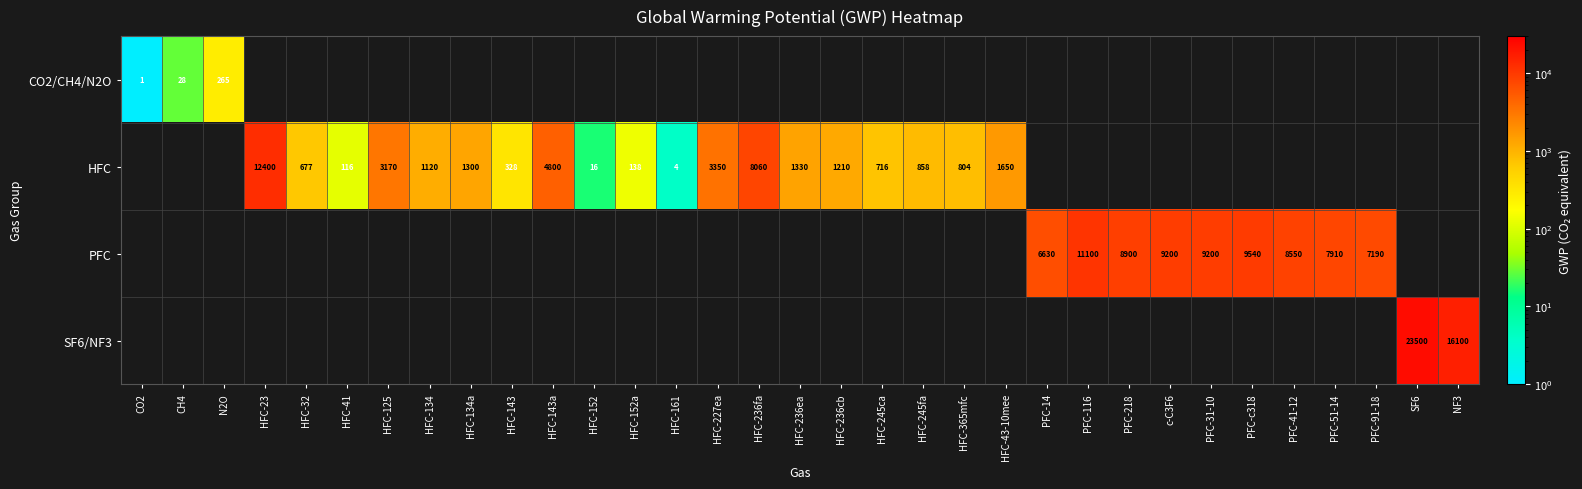

The HFC series shows 138 at HFC-152a. True or false?

True